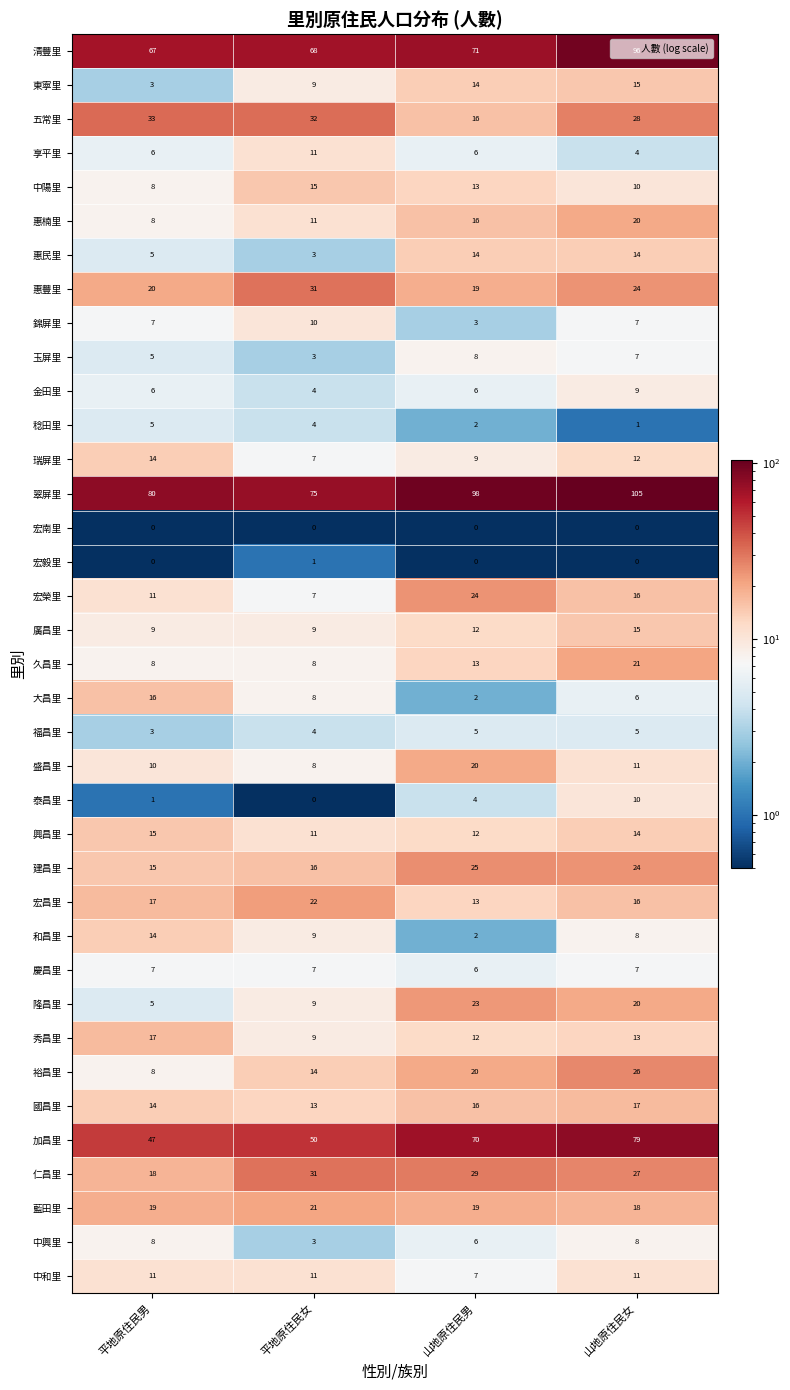

At which category is the sum across all series the highest?

山地原住民女